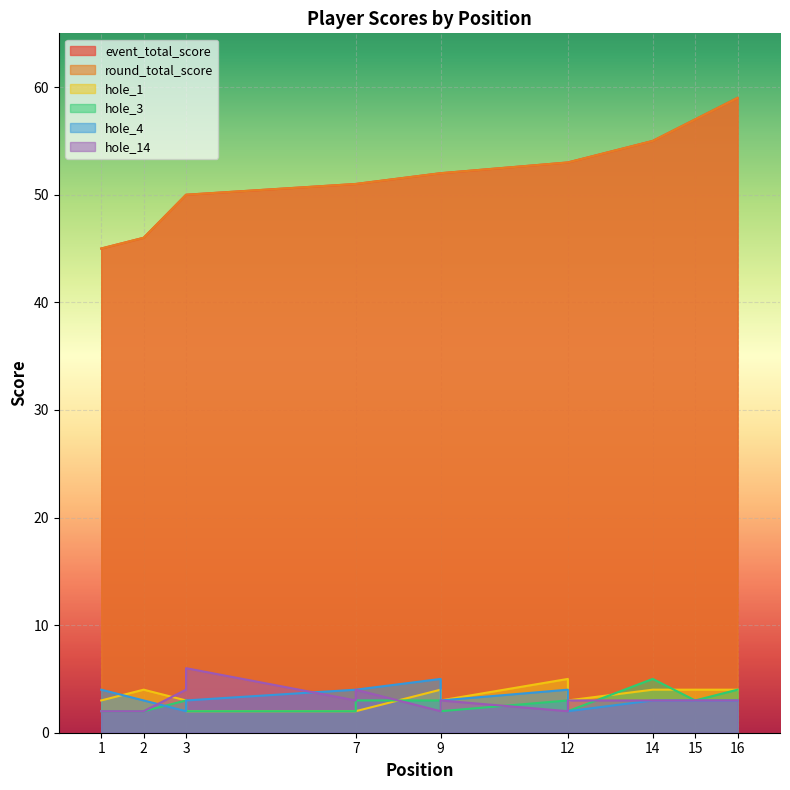

What is the difference between the maximum and minimum values in the hole_3 series?

3